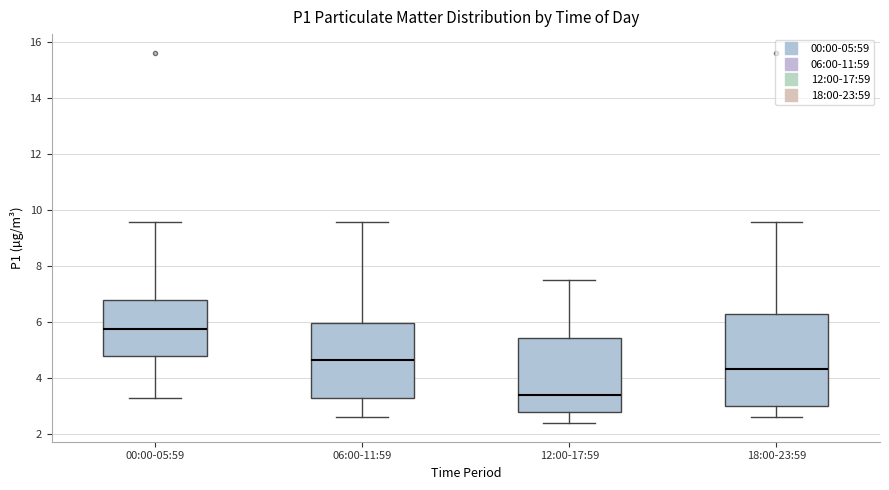

Reading left to right, read every box against the y-axis: the position of its median line, the range the box covers, and the ends of its whiskers. The values are not printed on the chart, so give them approximately, as read against the axis.

00:00-05:59: median 5.8, box 4.8 to 6.8, whiskers 3.4 to 9.6
06:00-11:59: median 4.6, box 3.4 to 6.0, whiskers 2.6 to 9.6
12:00-17:59: median 3.4, box 2.8 to 5.4, whiskers 2.4 to 7.6
18:00-23:59: median 4.4, box 3.0 to 6.4, whiskers 2.6 to 9.6